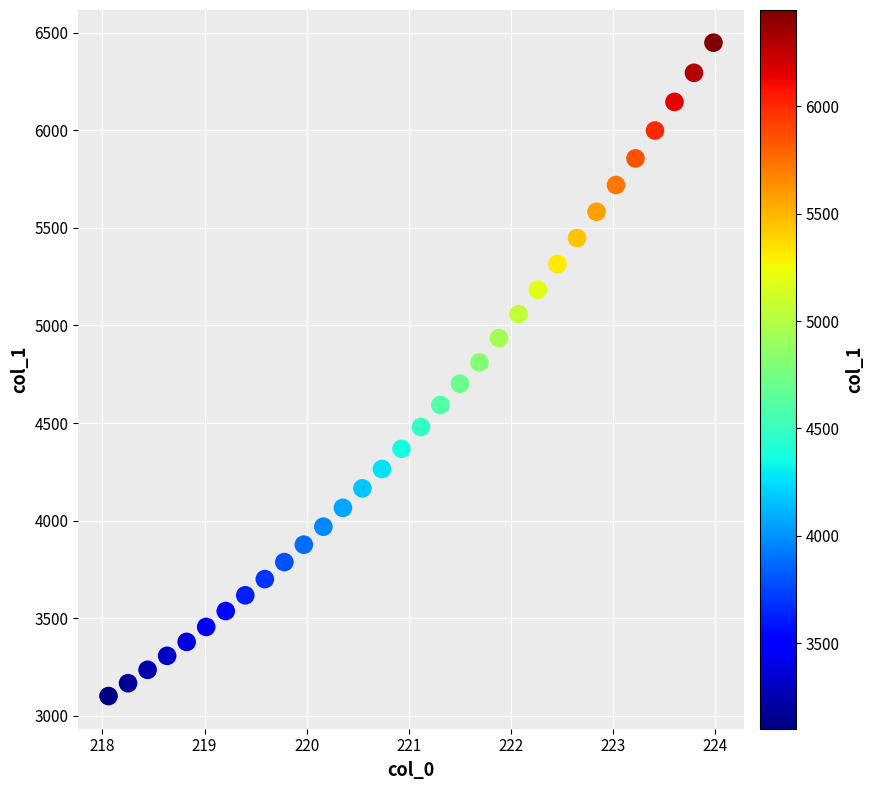

What is the range of X values (max minus min)?

5.9